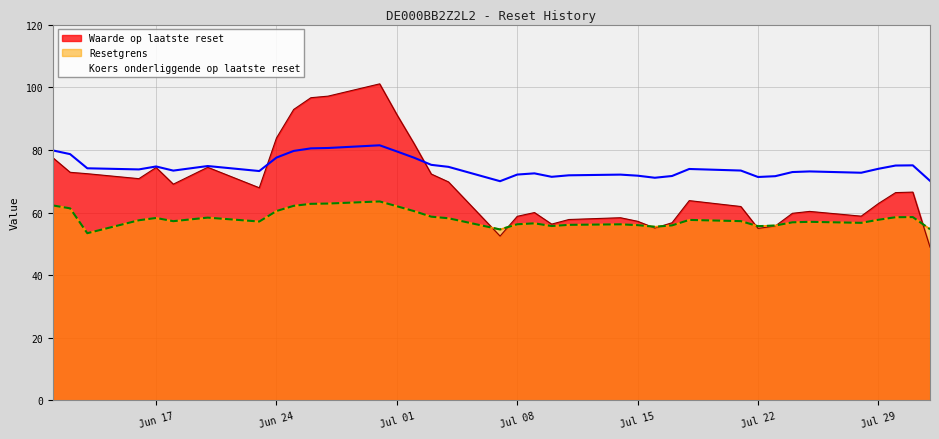

True or false: Koers onderliggende op laatste reset and Resetgrens intersect in this chart.

False